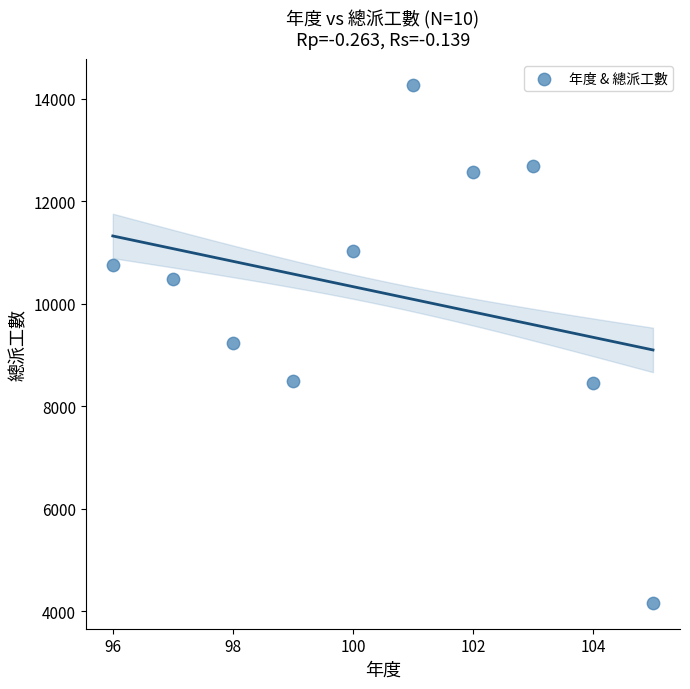

What is the range of Y values (max minus min)?

10106